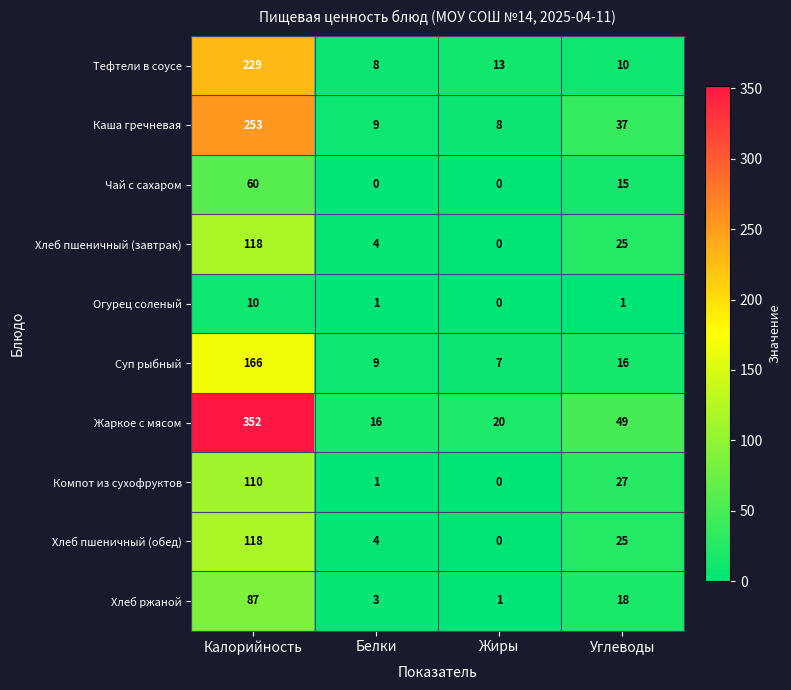

Which category has the lowest value in the Хлеб ржаной series?

Жиры